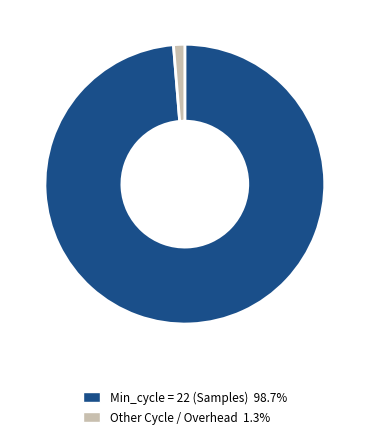

Does any single category account for the majority?

Yes